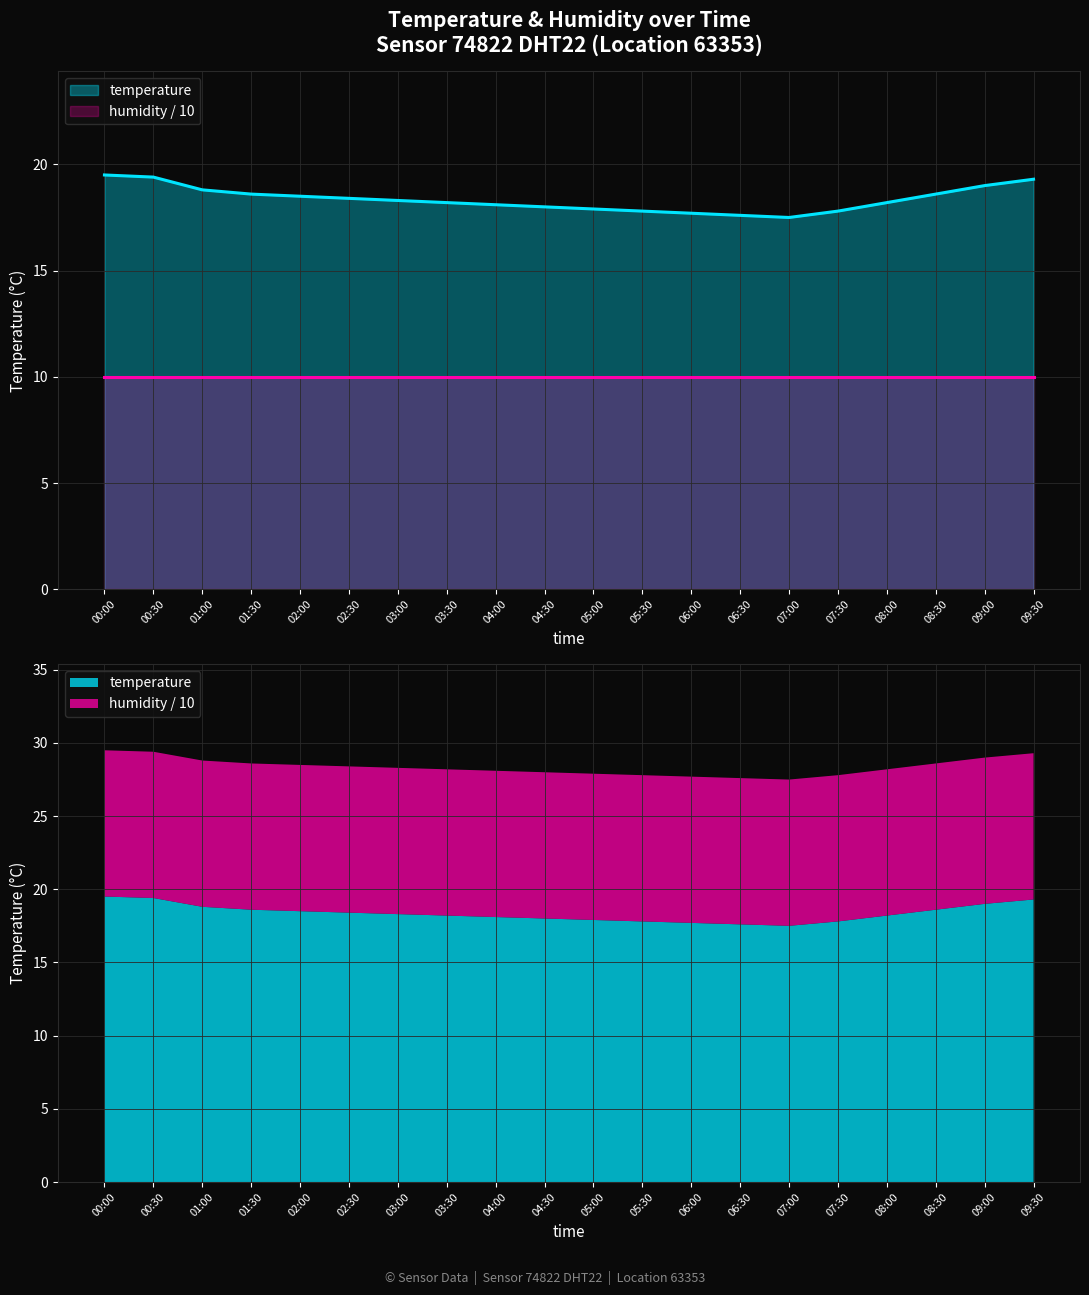

Approximately how many times larger is the value at 03:30 compared to 00:00?

0.9